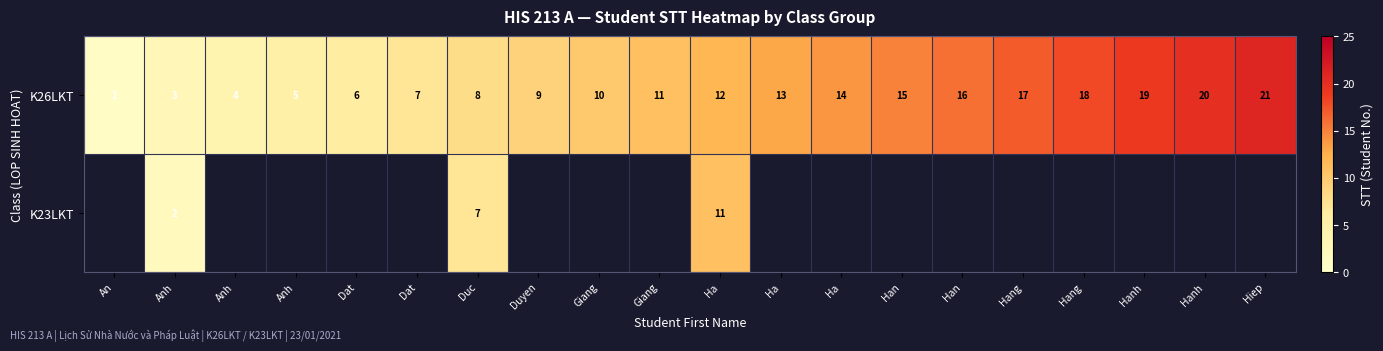

How many data points in K26LKT are above 12?

9